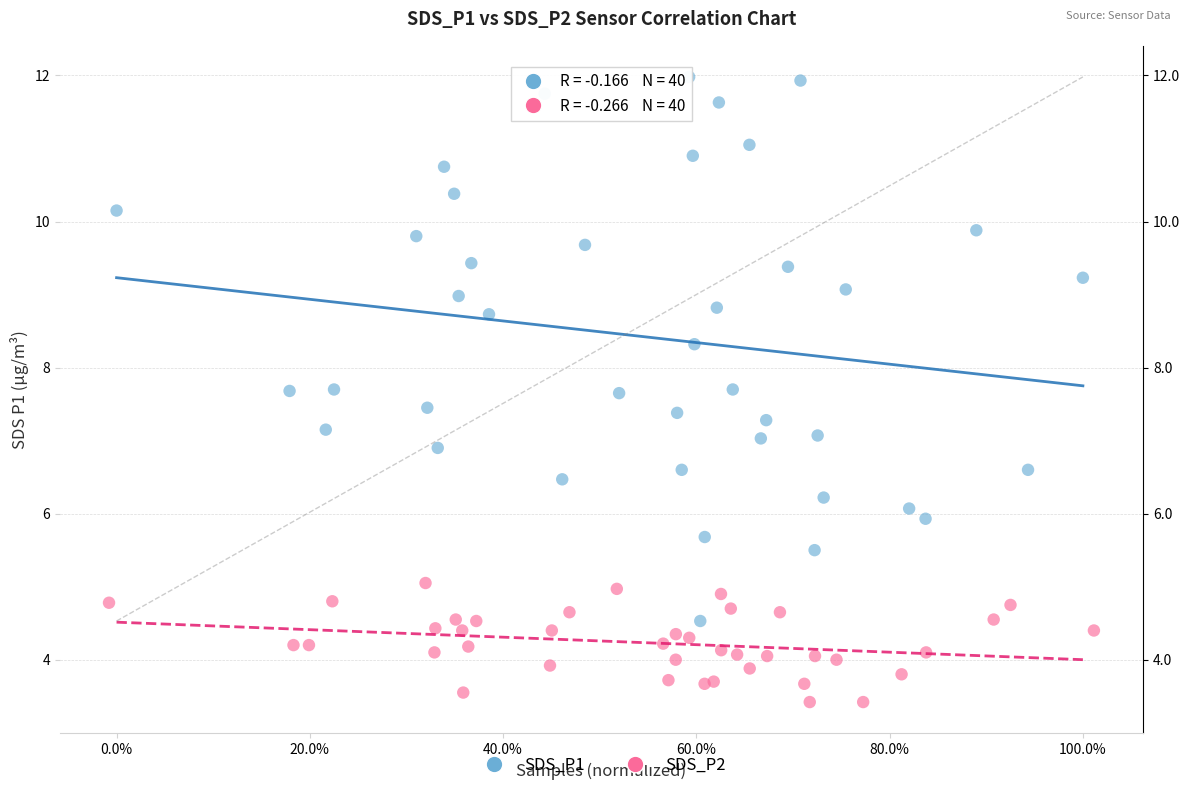

Which series has the widest spread of Y values?

SDS_P1